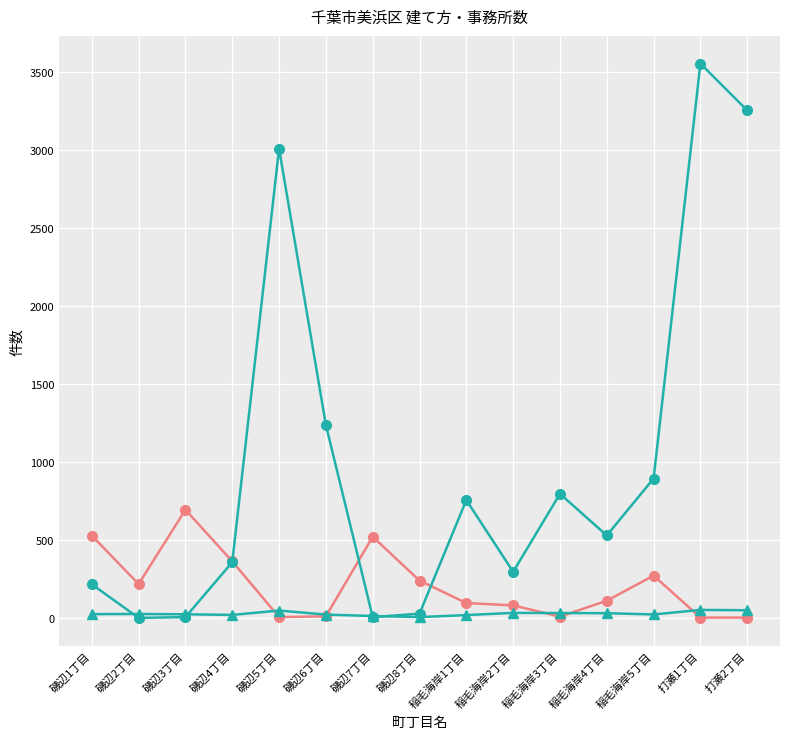

How many times do 集合住宅数 and 一戸建数 cross each other?

3